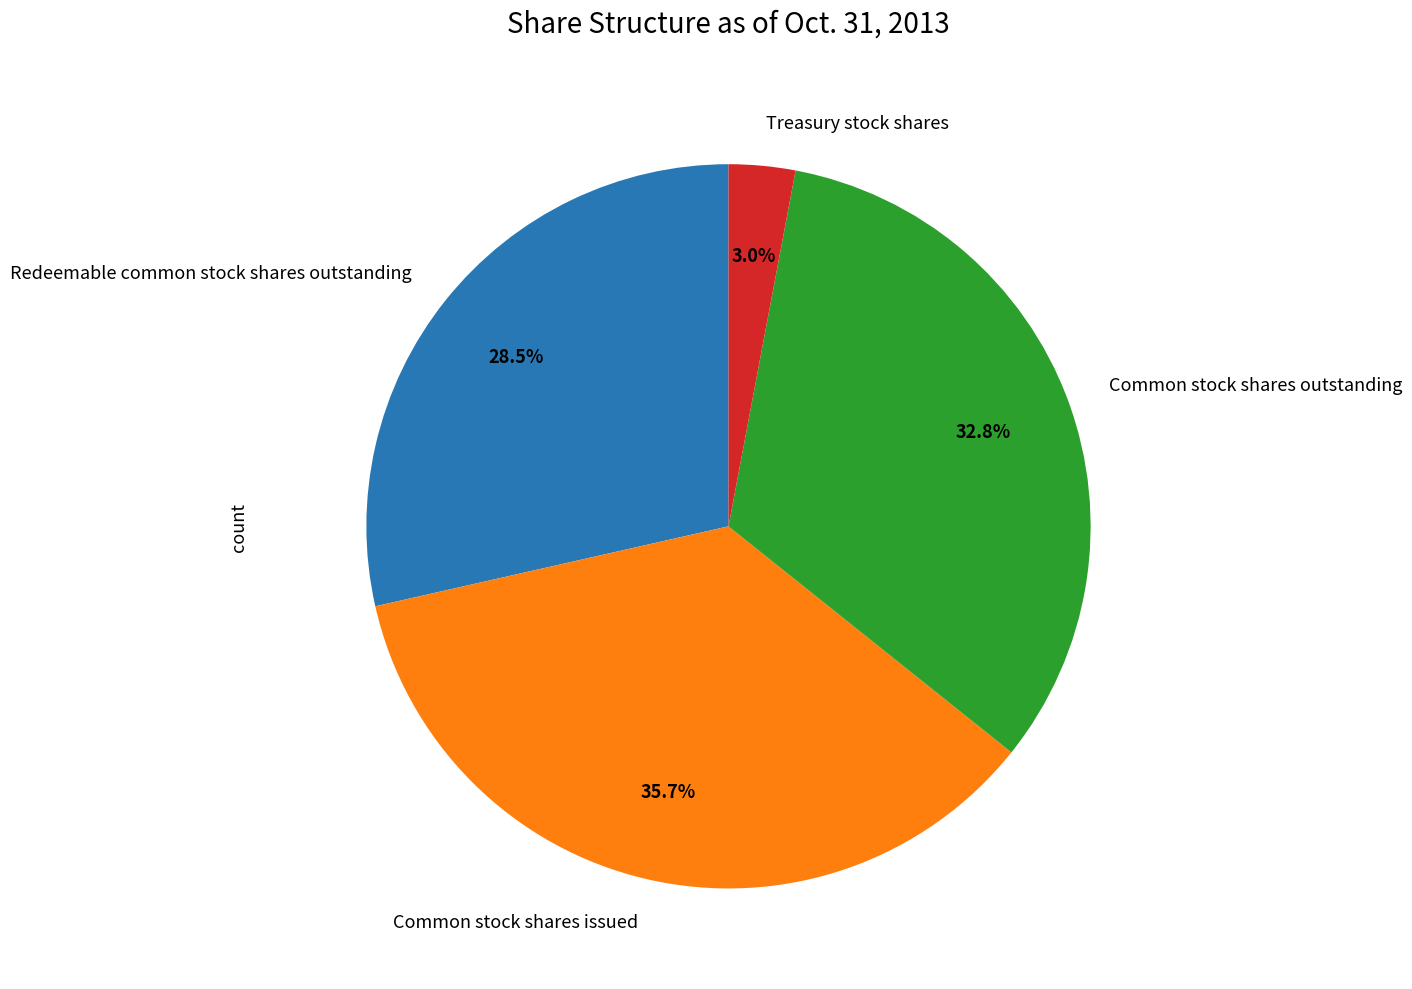

To the nearest percent, what is the combined percentage of Redeemable common stock shares outstanding and Common stock shares outstanding?

61%